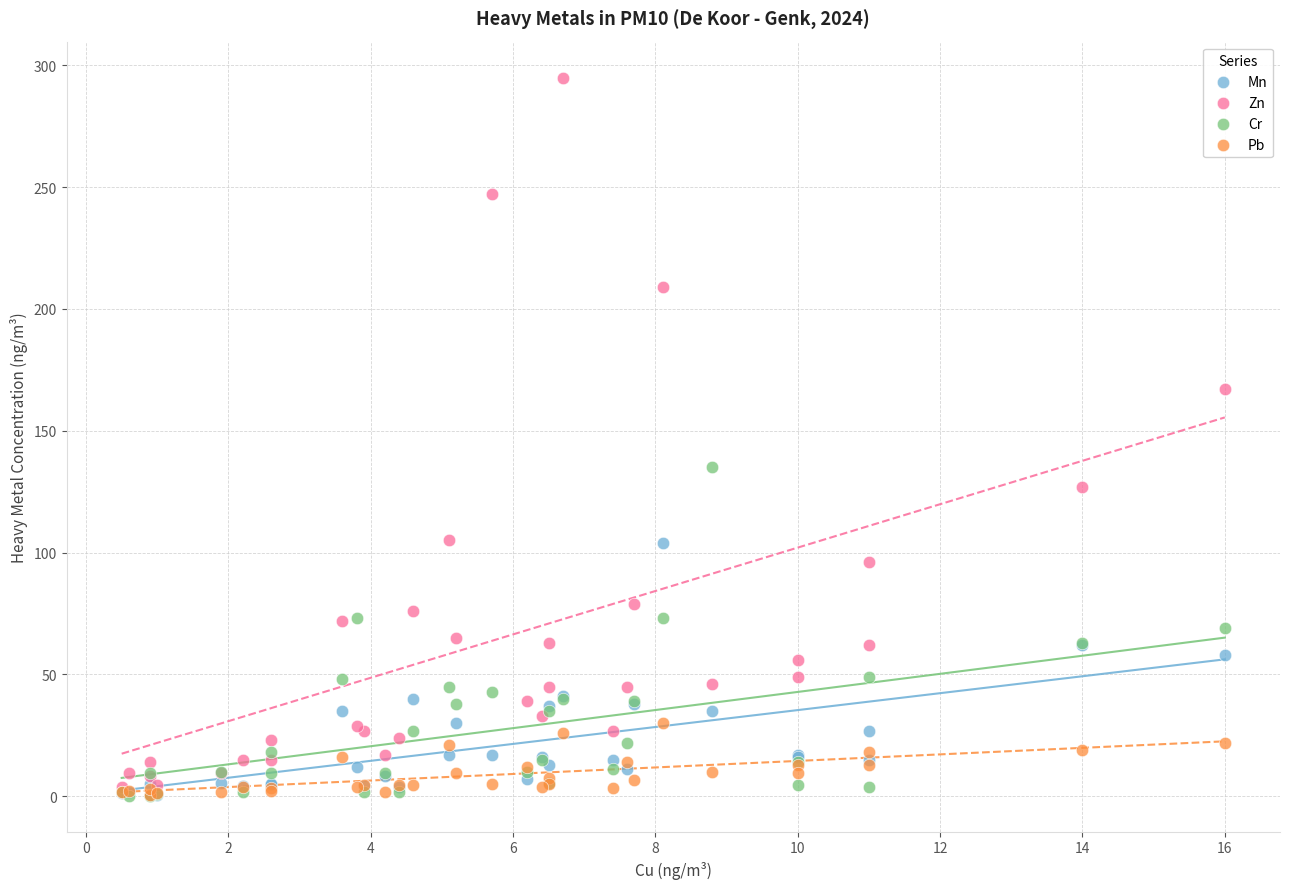

Which series reaches the maximum Y coordinate?

Zn